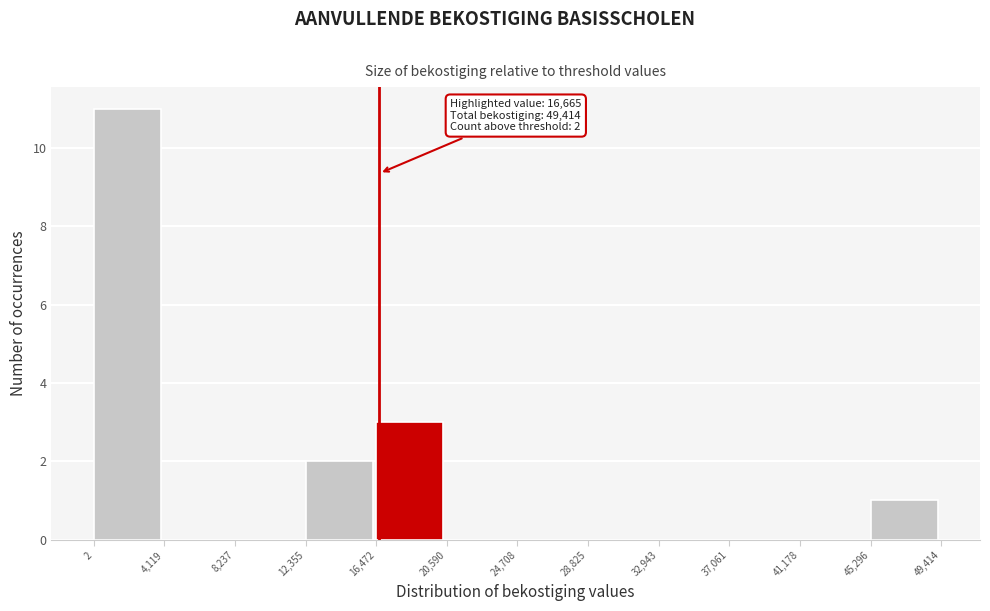

Over which range of the x-axis is the bar tallest?

2 to 4,119